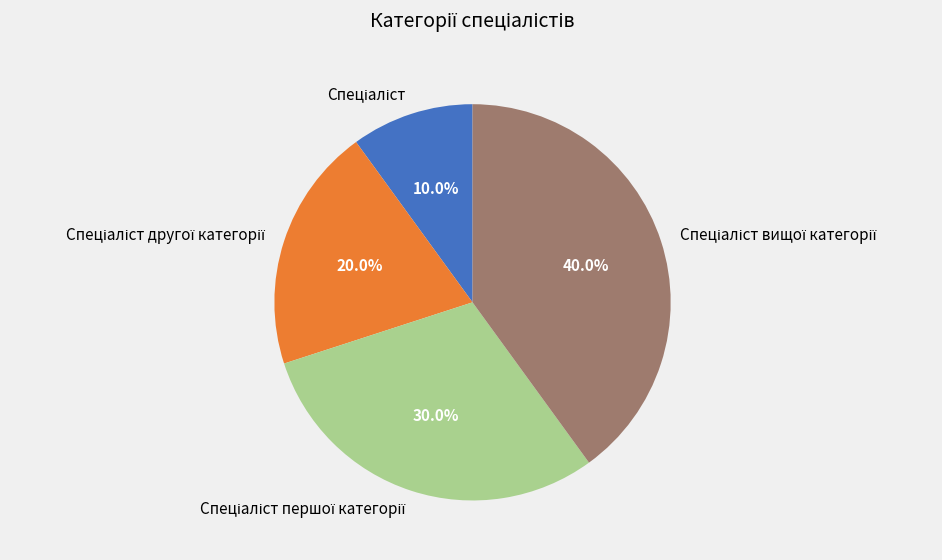

Is there a majority slice in this chart?

No